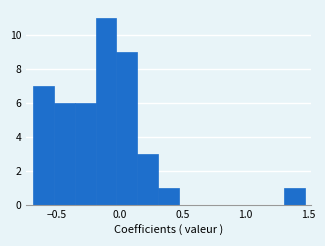

Around what value on the x-axis is the tallest bar? Give the approximate position of its centre, as read against the axis.

-0.10